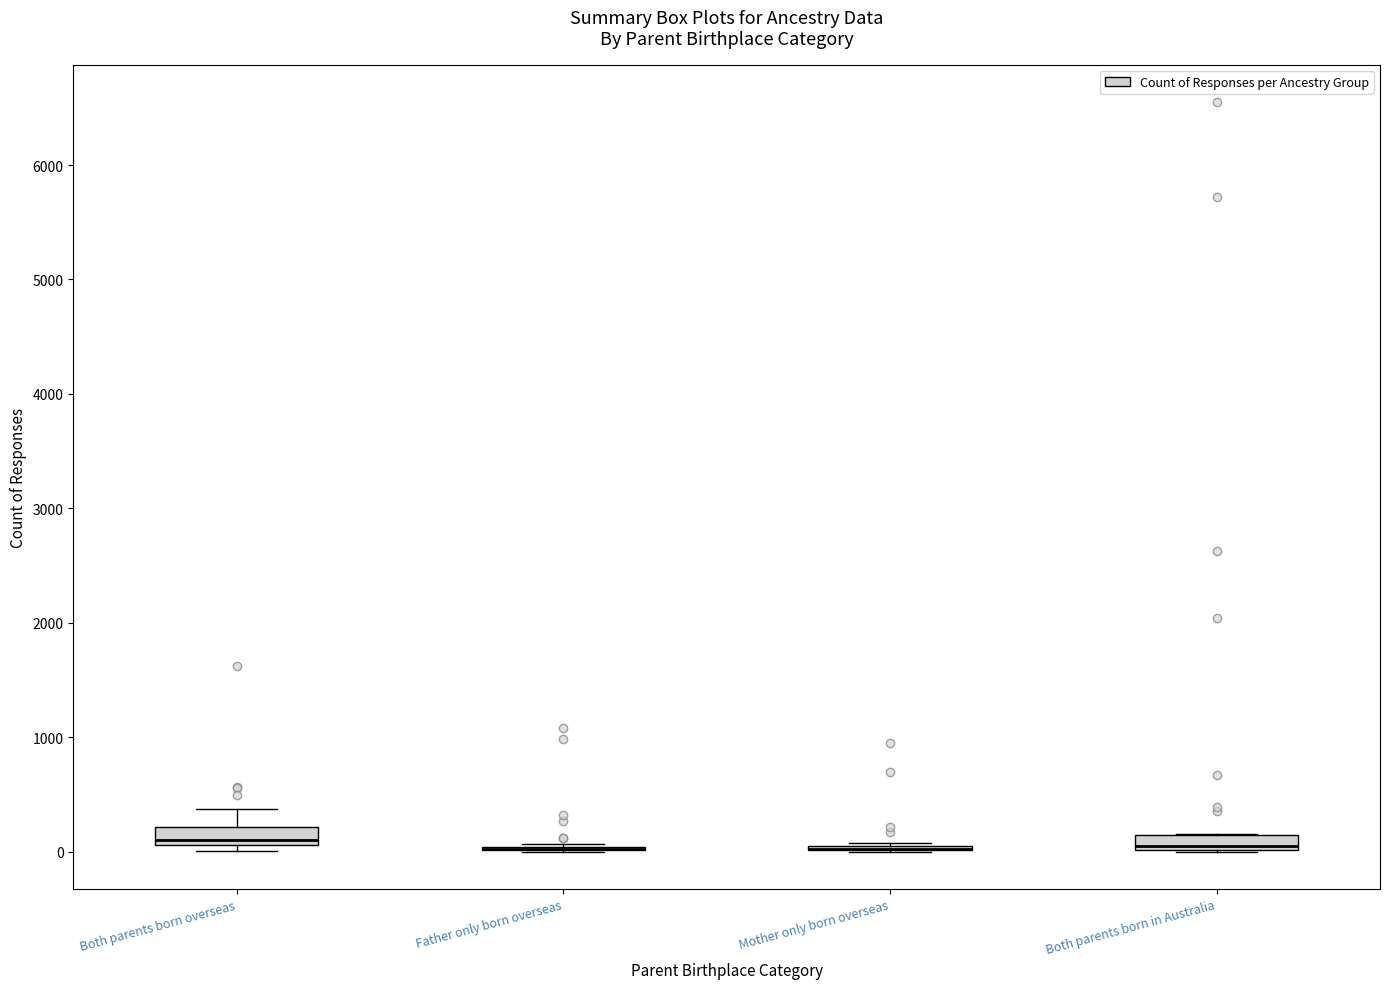

Where is the lower edge of the box for Both parents born overseas on the y-axis? The values are not printed on the chart, so give them approximately, as read against the axis.

100